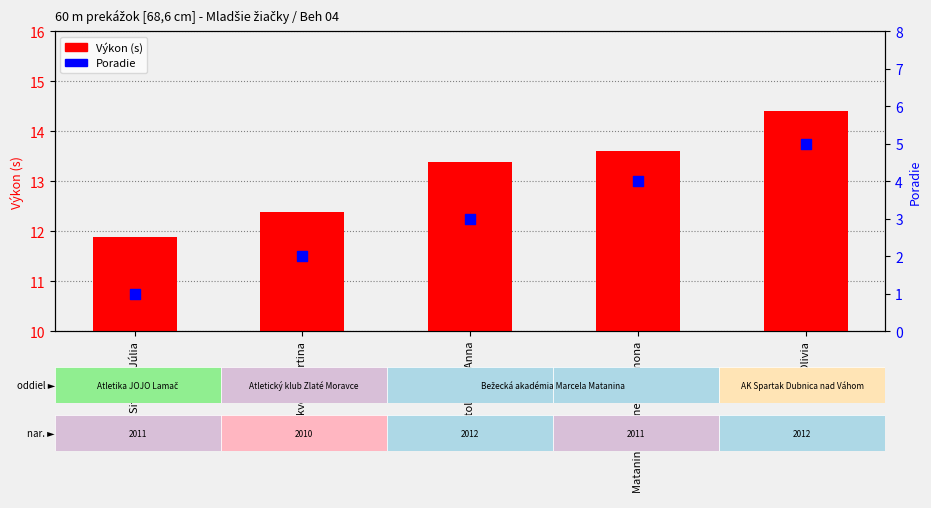

What is the total value across all series at Matoleková Anna?

16.4